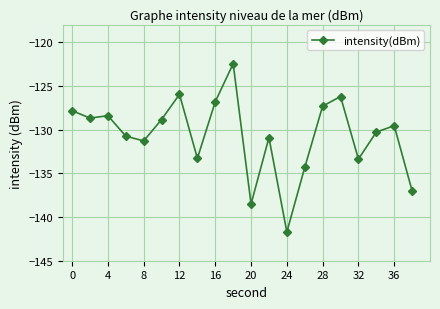

What is the difference between the maximum and minimum values?

19.3